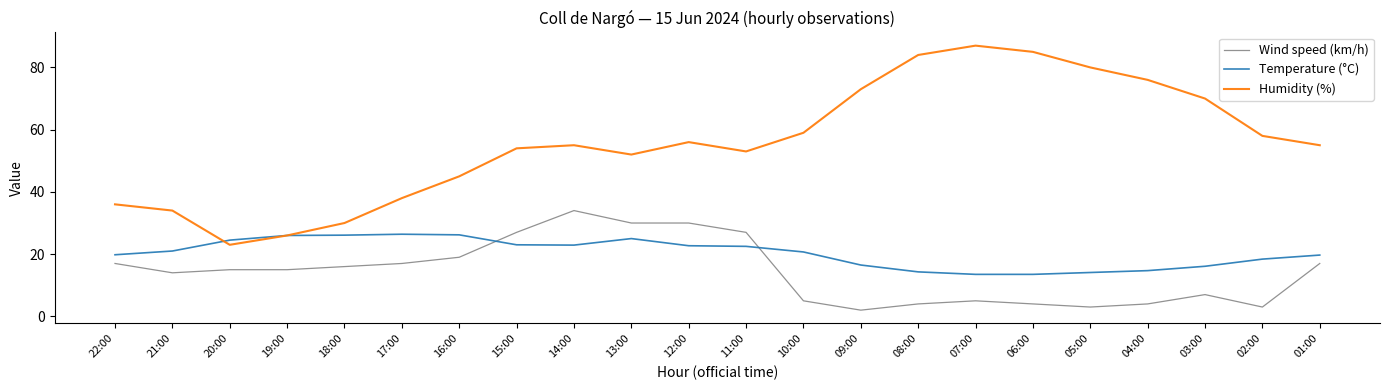

Which series has the largest range (max minus min)?

Humidity (%)